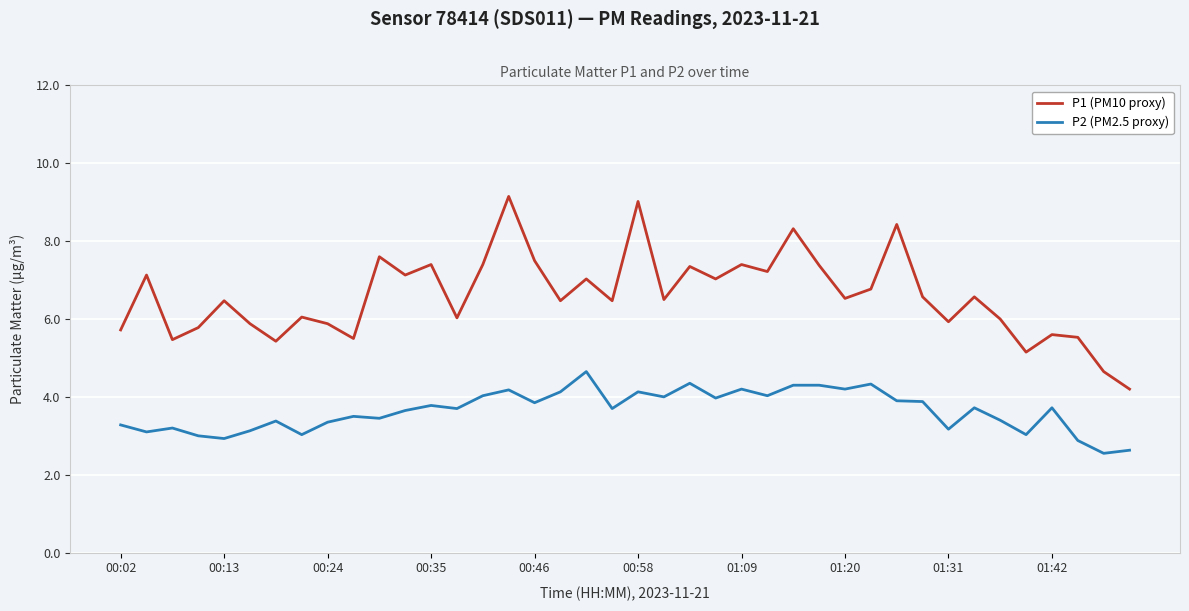

What is the greatest value displayed?

9.2